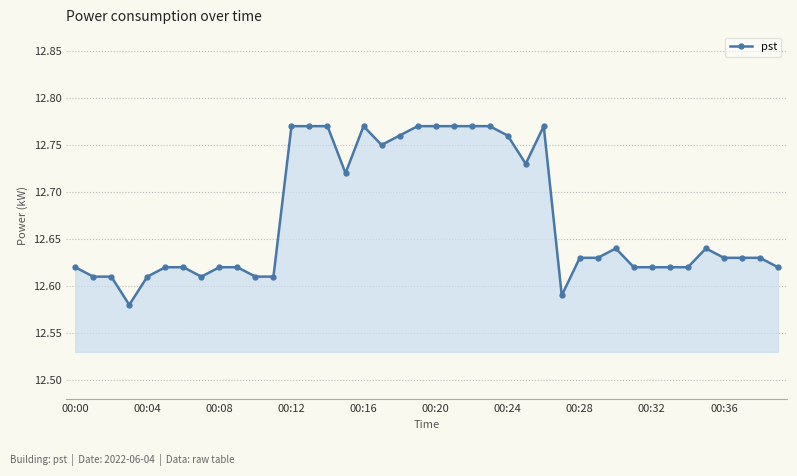

True or false: the data has more than 2 interior local peaks.

True